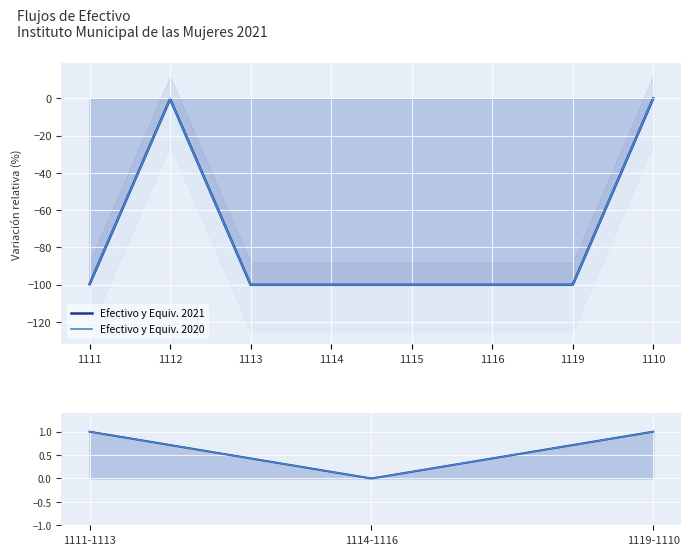

Rank the series by their maximum value, from lowest to highest.

Efectivo y Equiv. 2021, Efectivo y Equiv. 2020